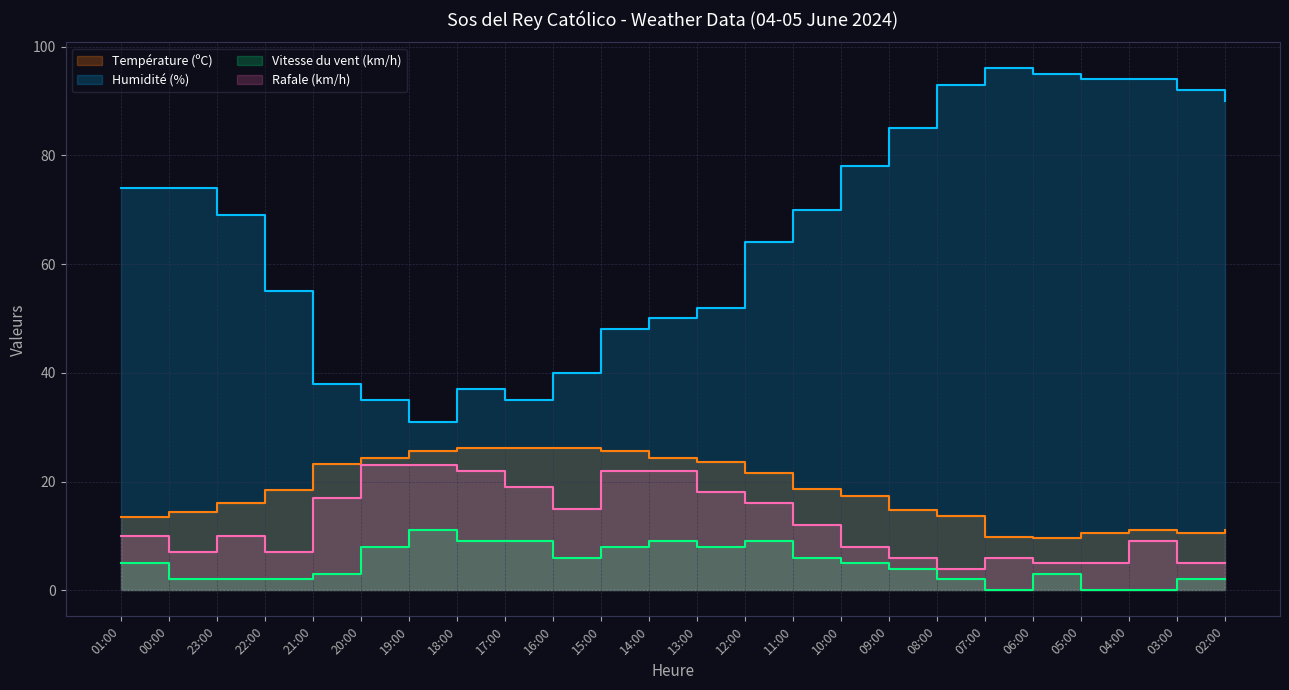

True or false: Température (ºC) and Rafale (km/h) cross at least once.

False